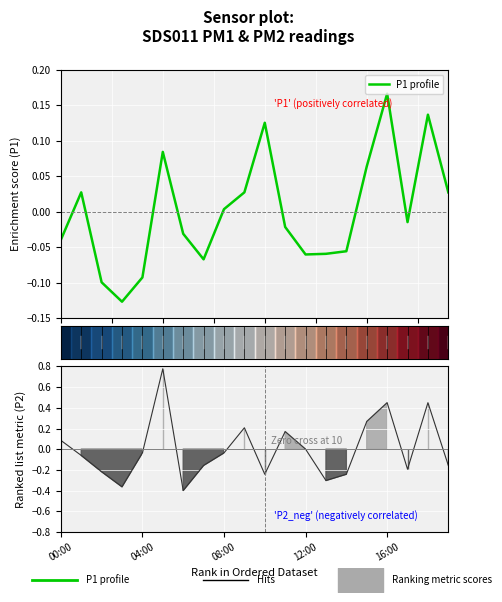

At which category does the chart reach its peak across all series?

5